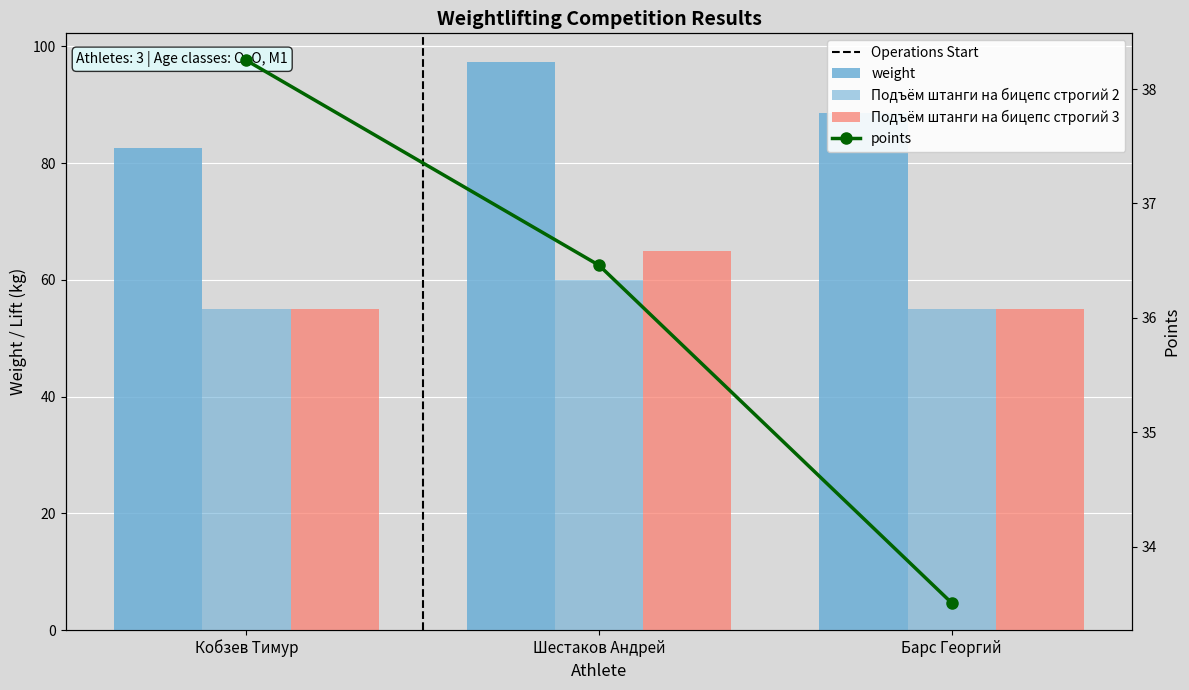

What is the difference between the highest and lowest values at Барс Георгий?

55.1